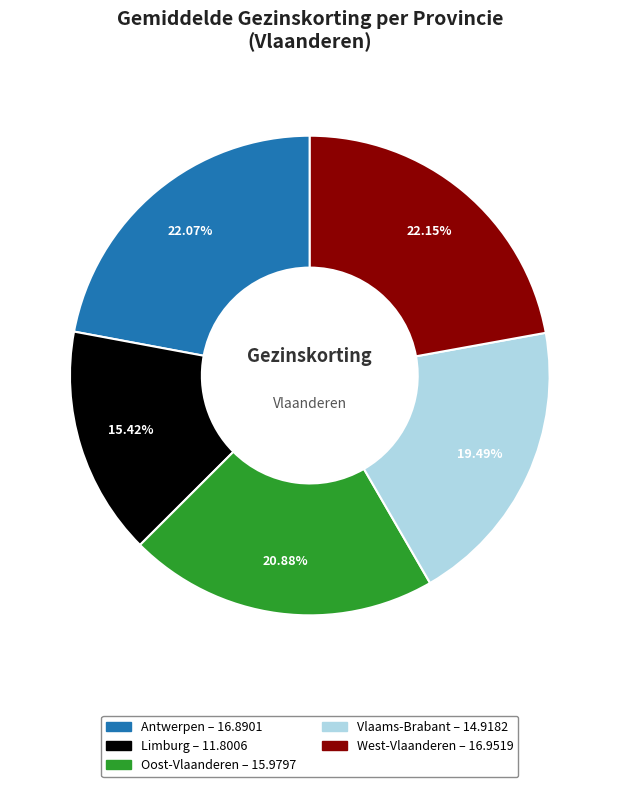

Which slice is the smallest?

Limburg